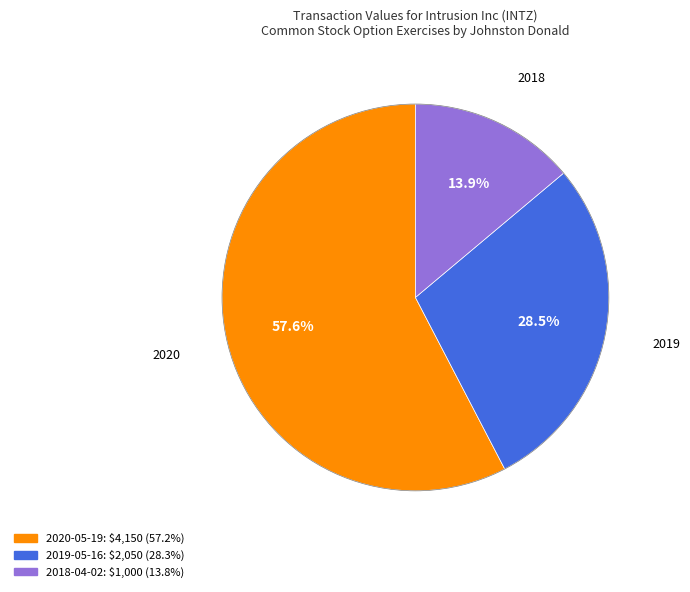

How many segments does this pie chart have?

3